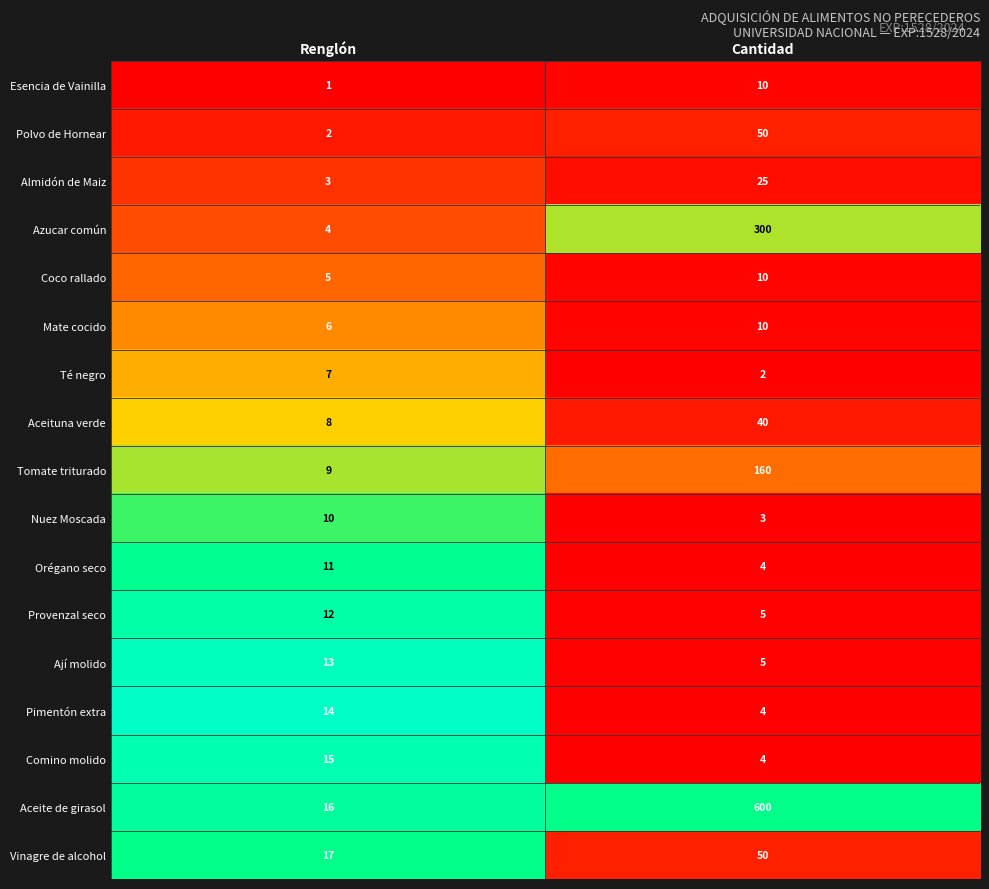

At which category is the sum across all series the highest?

Cantidad